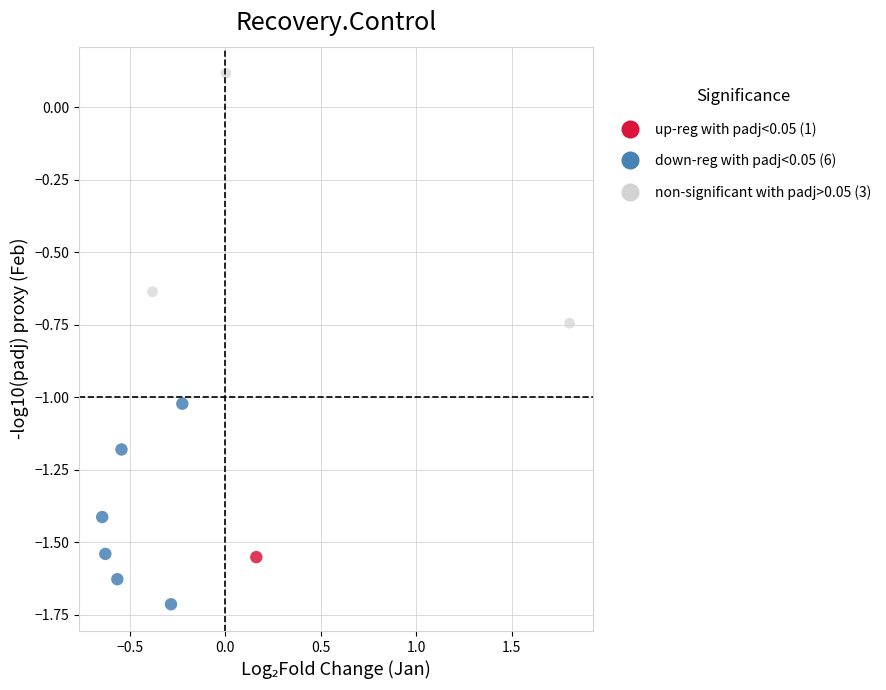

What are all the series names shown in the legend?

up-reg with padj<0.05 (1), down-reg with padj<0.05 (6), non-significant with padj>0.05 (3)